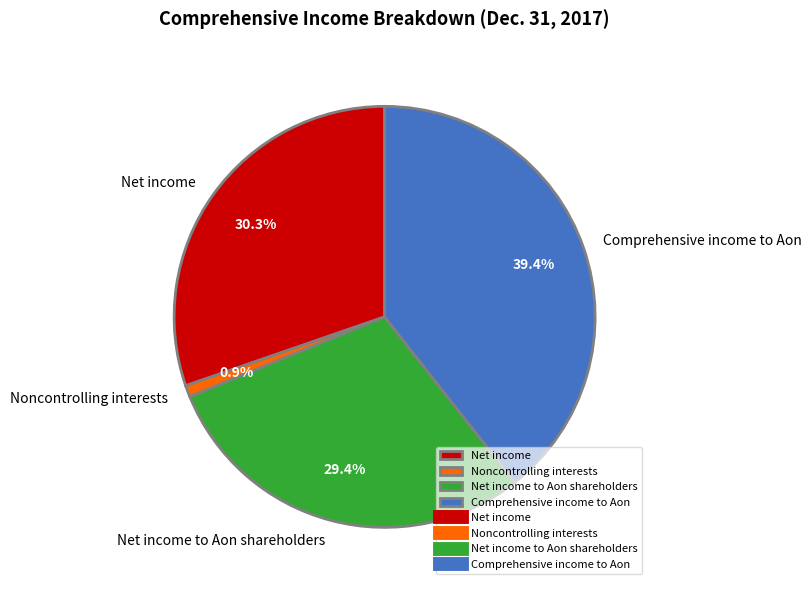

What percentage is NOT represented by Net income to Aon shareholders?

70.6%